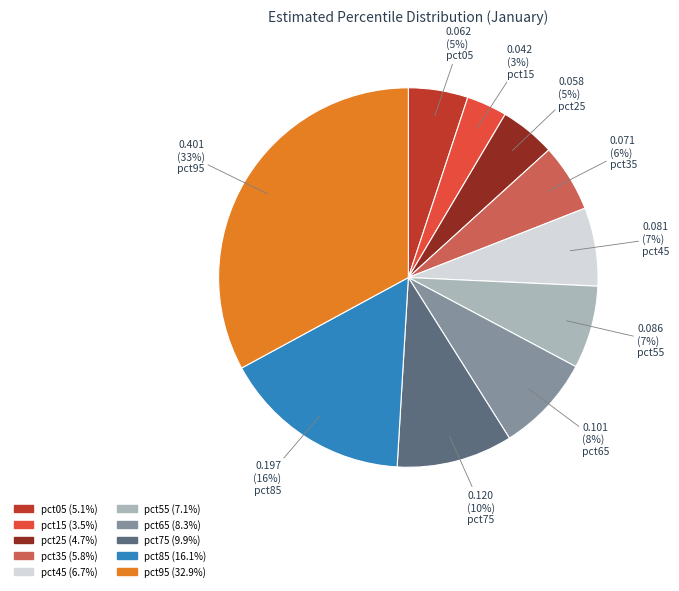

To the nearest percent, what is the difference between the pct55 and pct85 slice percentages?

9%